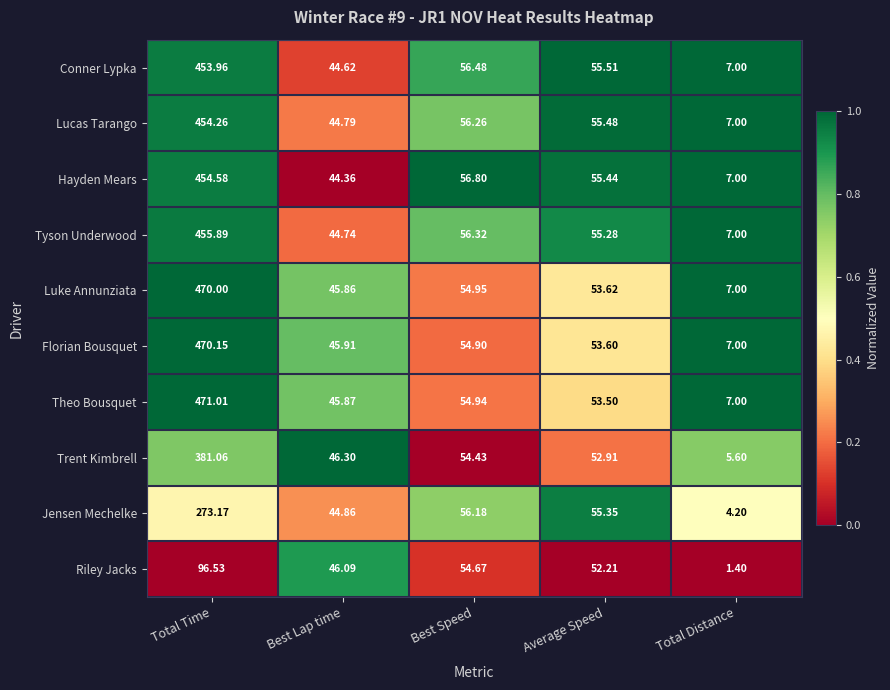

How many categories are shown in the chart?

5